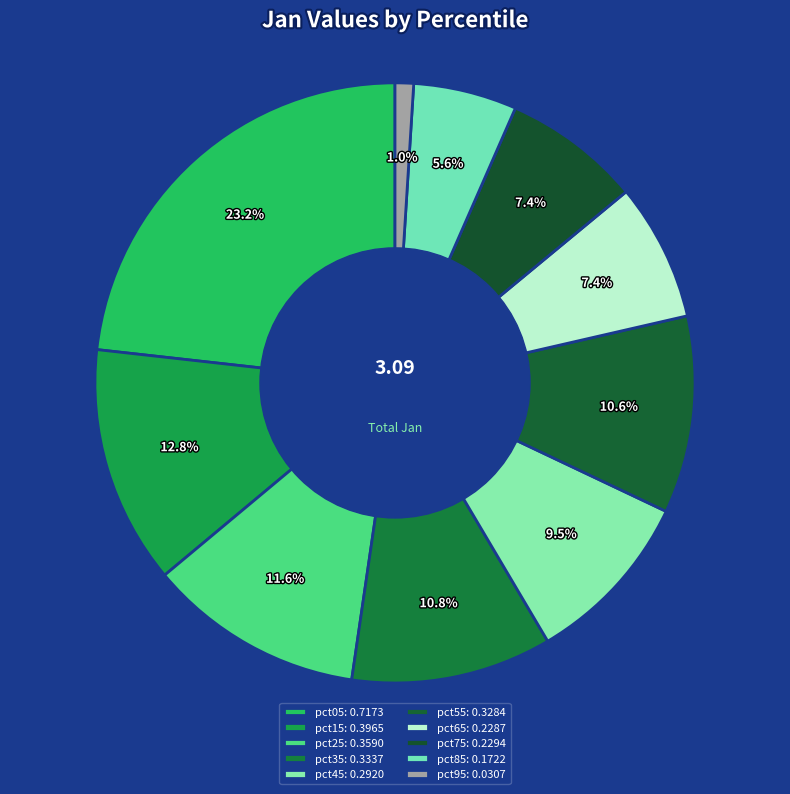

To the nearest percent, what is the difference between the largest and smallest slice percentages?

22%